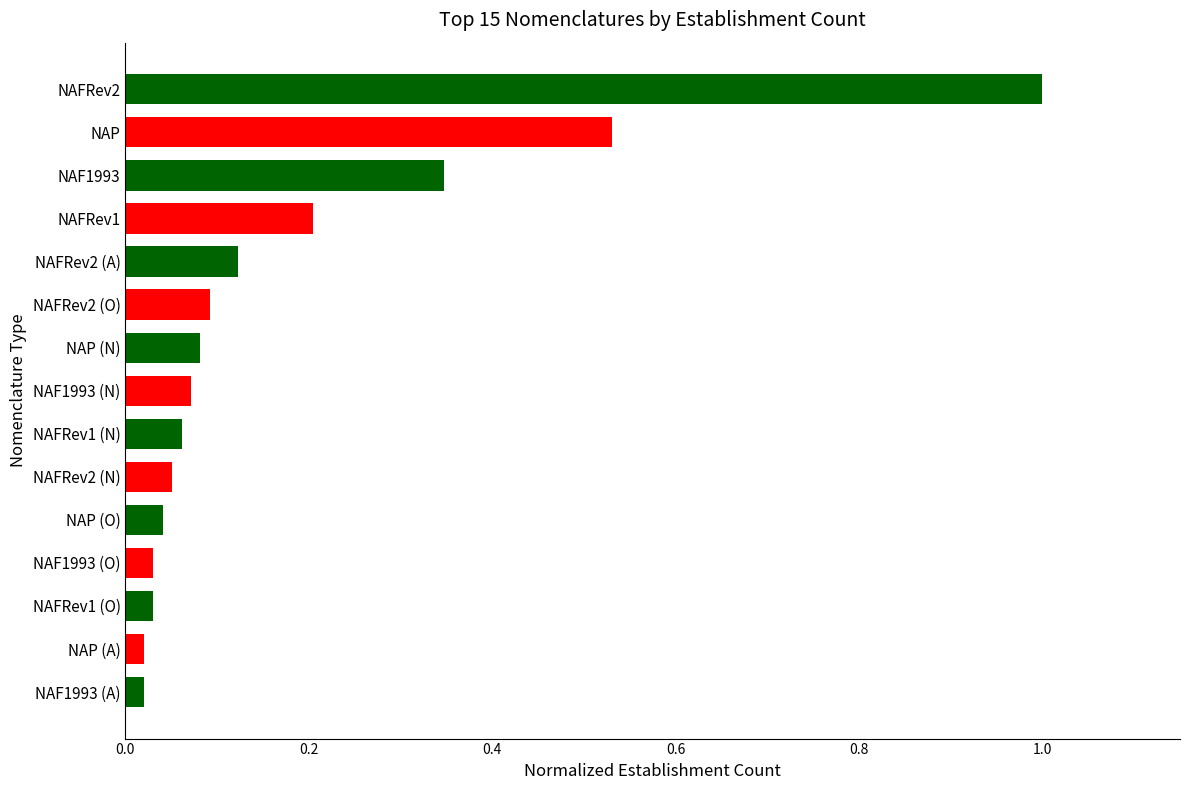

What is the greatest value displayed?

1.0